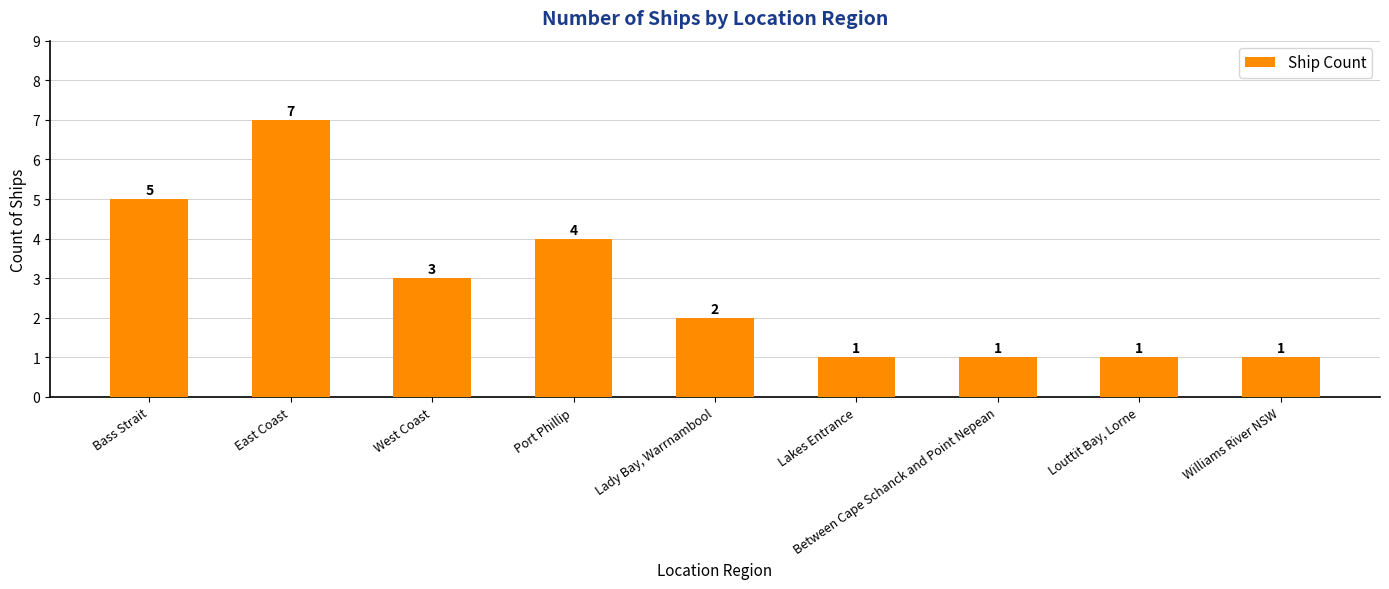

What is the ratio of the value at East Coast to the value at West Coast?

2.3